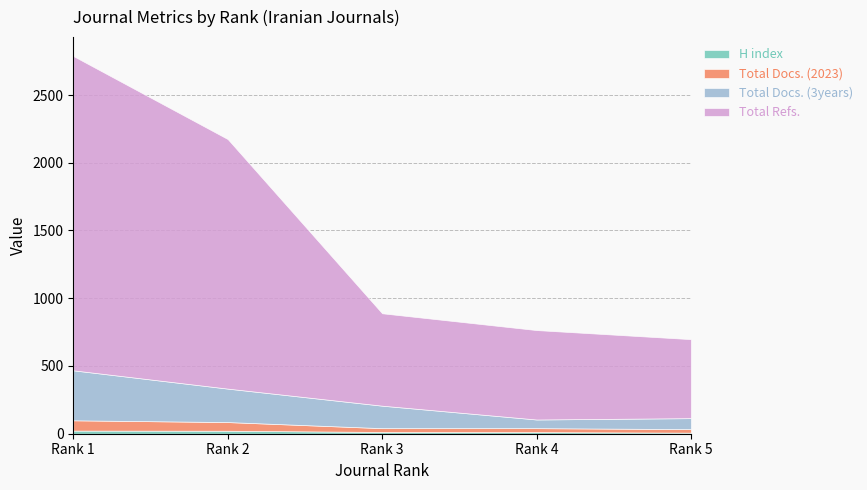

How many distinct data groups are displayed?

4